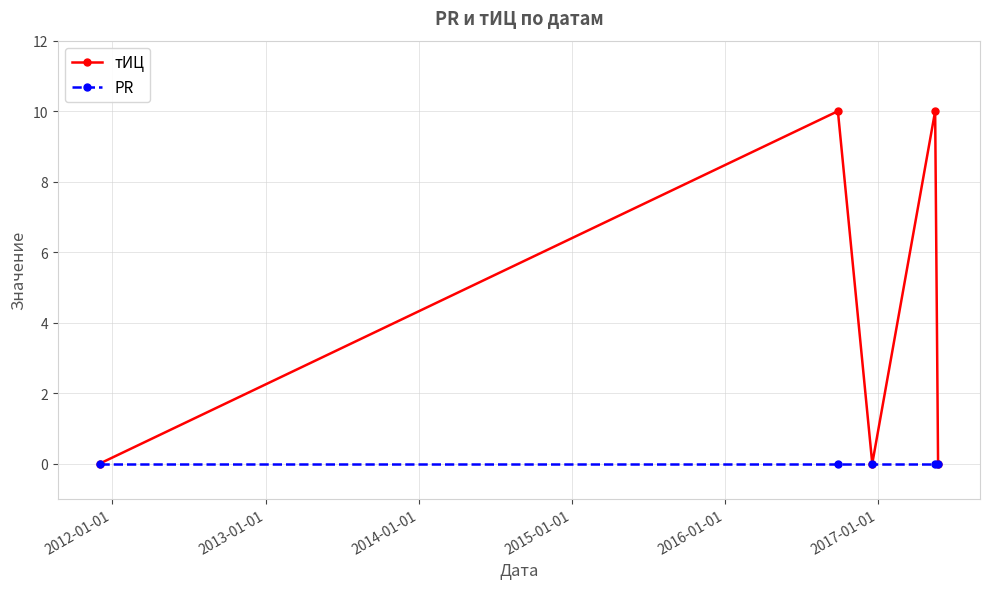

How many series are shown in this chart?

2